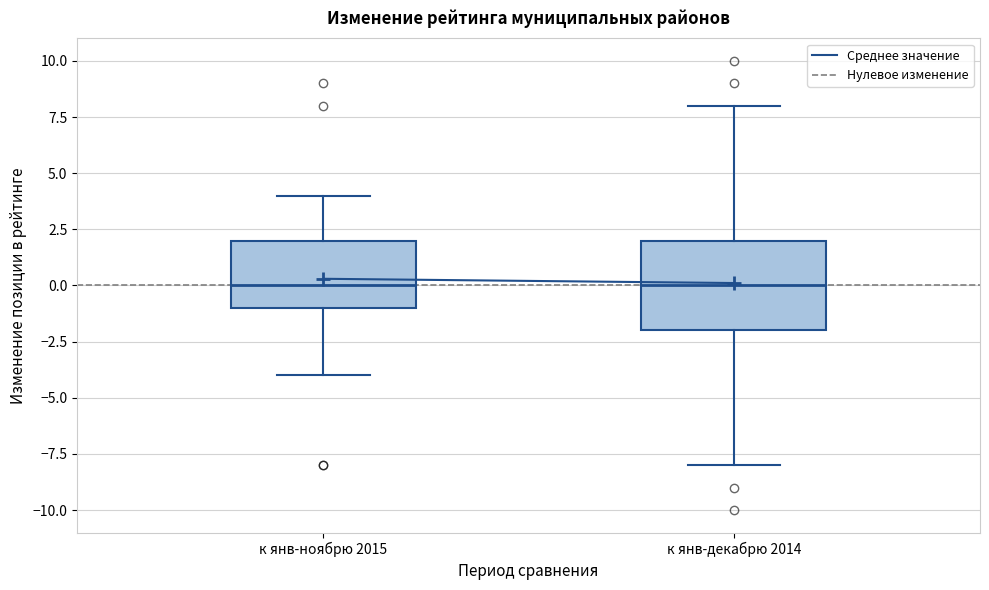

Reading left to right, transcribe this box plot: for each box, give where its median line is, the range the box spans, and where its two whiskers end, as read against the y-axis. The values are not printed on the chart, so give them approximately, as read against the axis.

к янв-ноябрю 2015: median 0, box -1 to 2, whiskers -4 to 4
к янв-декабрю 2014: median 0, box -2 to 2, whiskers -8 to 8